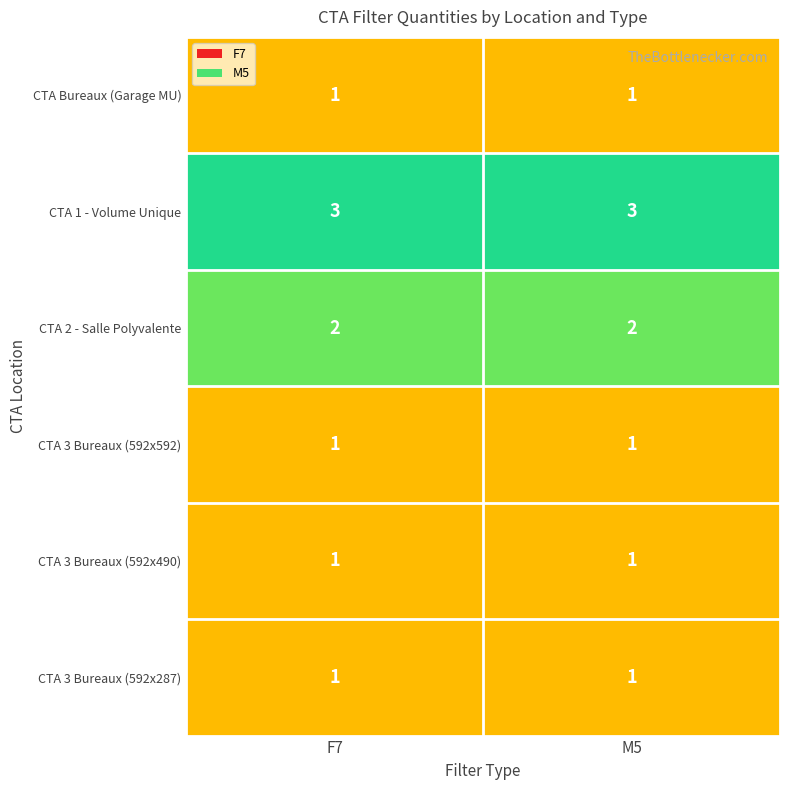

Is it true that CTA Bureaux (Garage MU) equals 1 at F7?

True